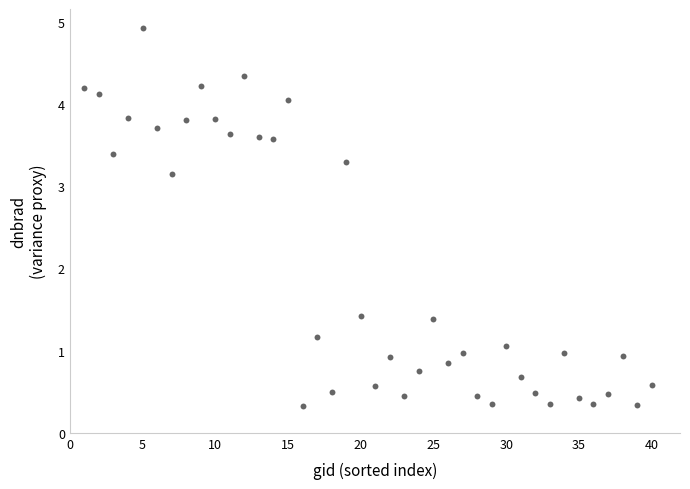

What is the range of Y values (max minus min)?

4.6